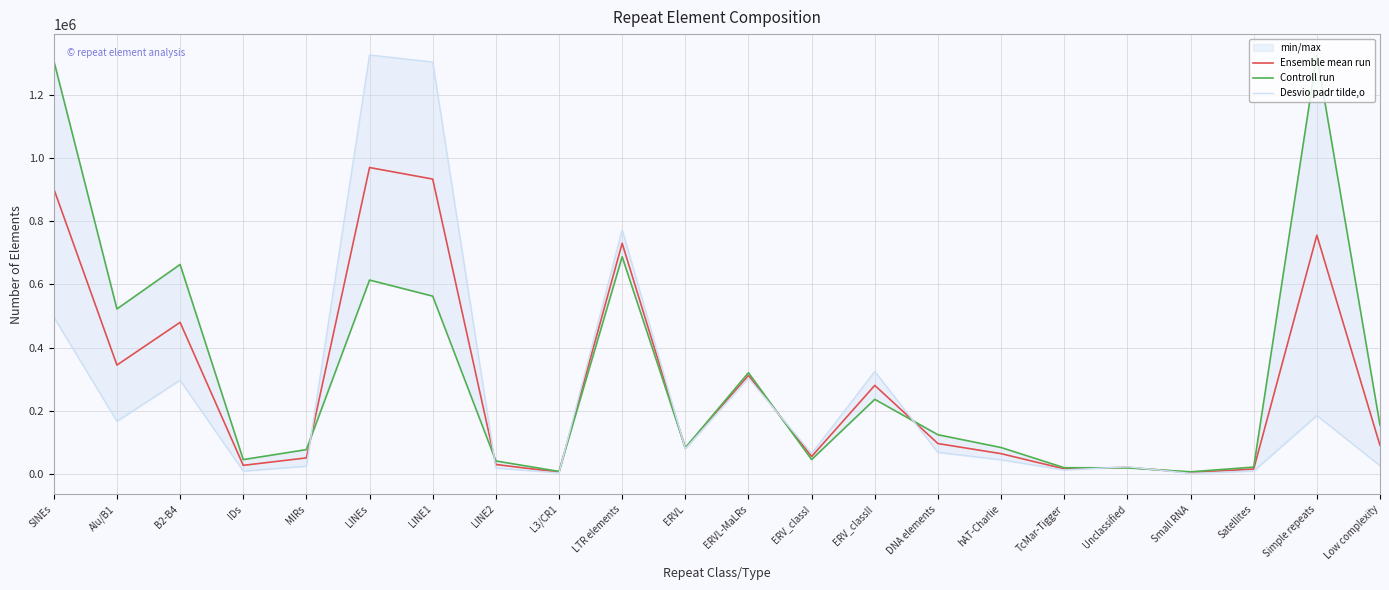

How many values in the Controll run series exceed 123809?

10